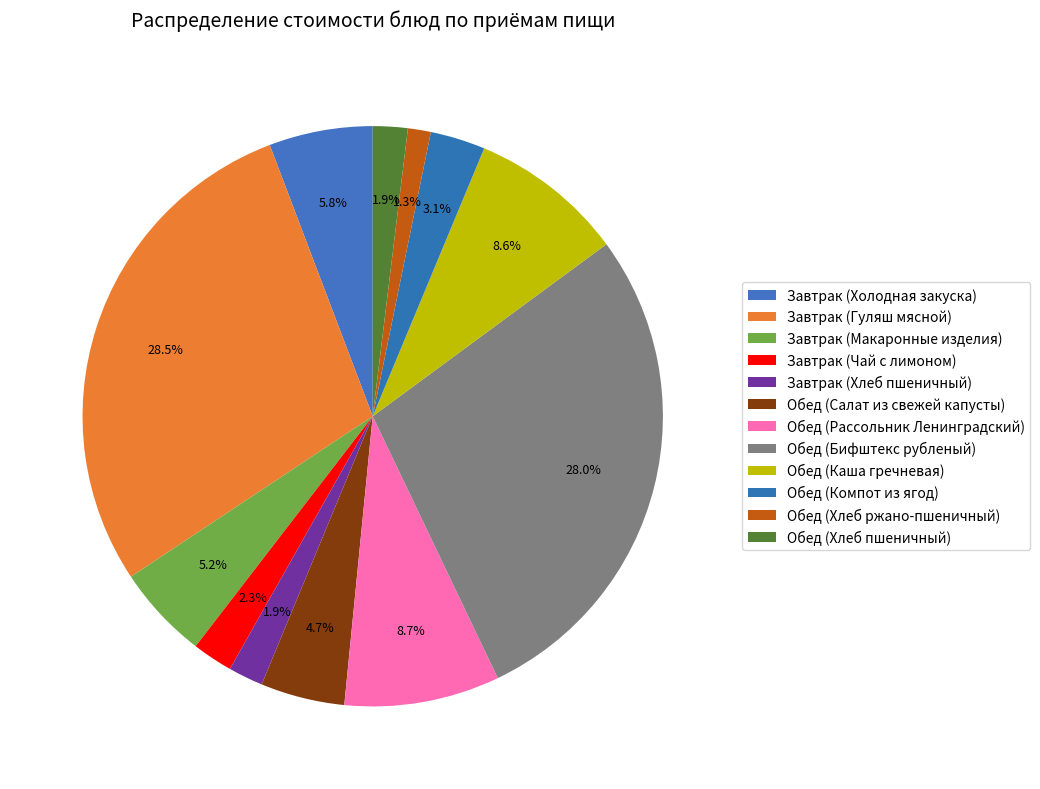

To the nearest percent, what portion does Обед (Рассольник Ленинградский) represent?

9%